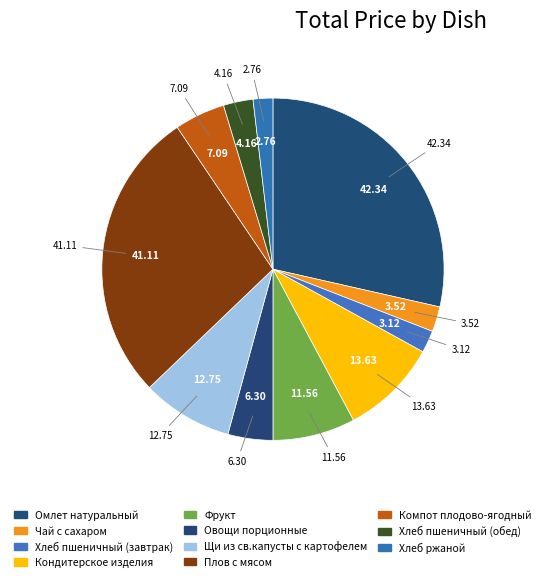

Count the number of slices in the pie.

11